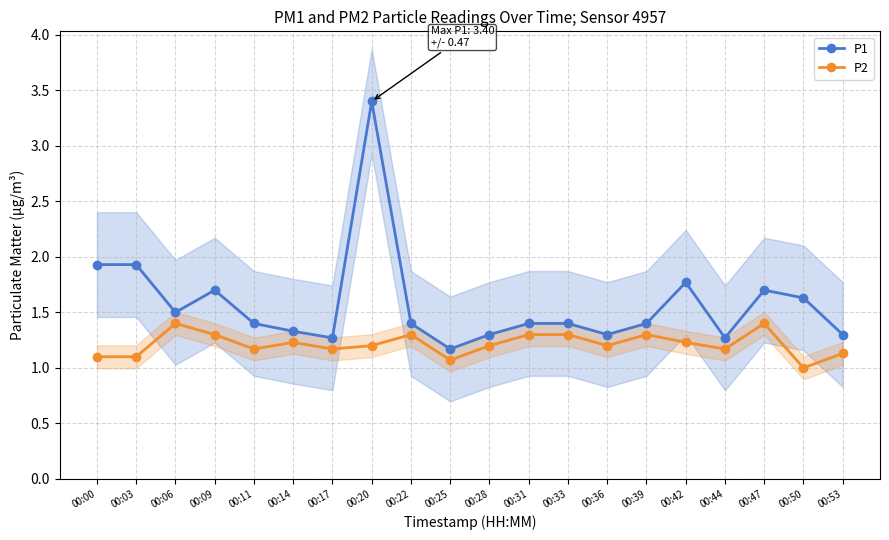

True or false: P1 and P2 intersect in this chart.

False